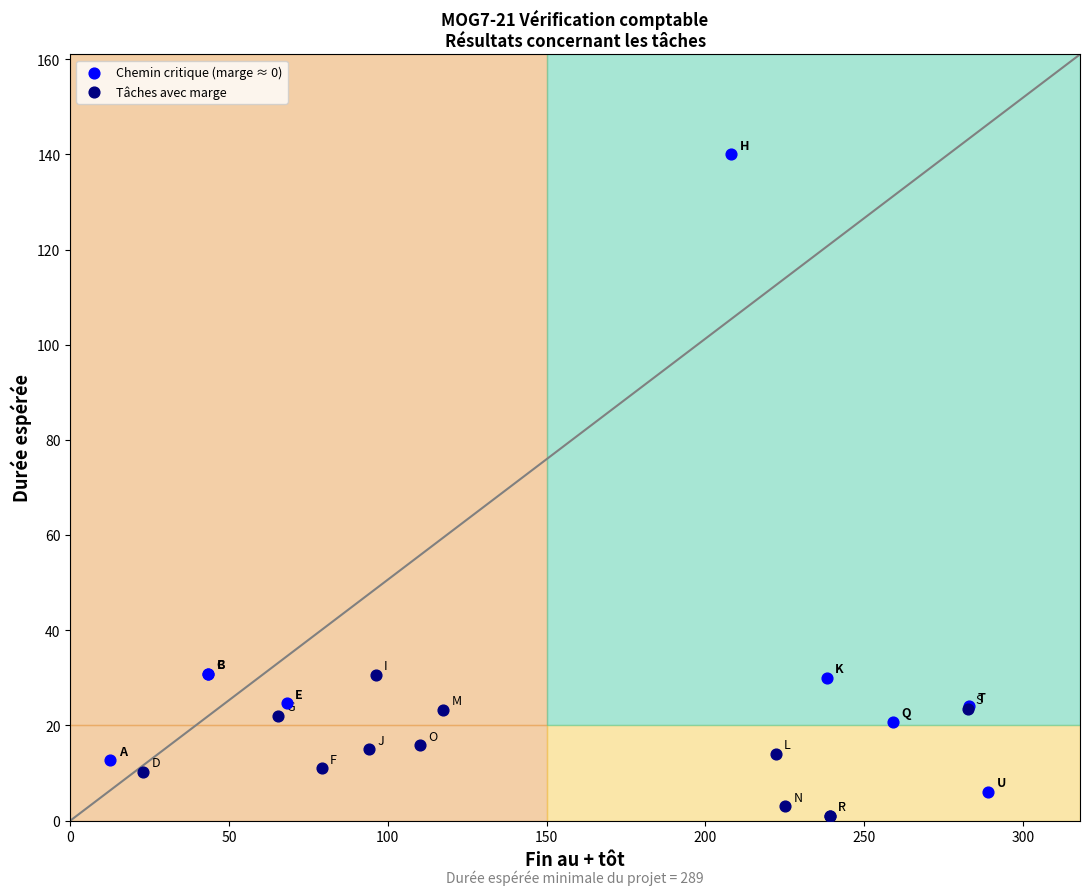

Which series has the widest spread of Y values?

Chemin critique (marge ≈ 0)